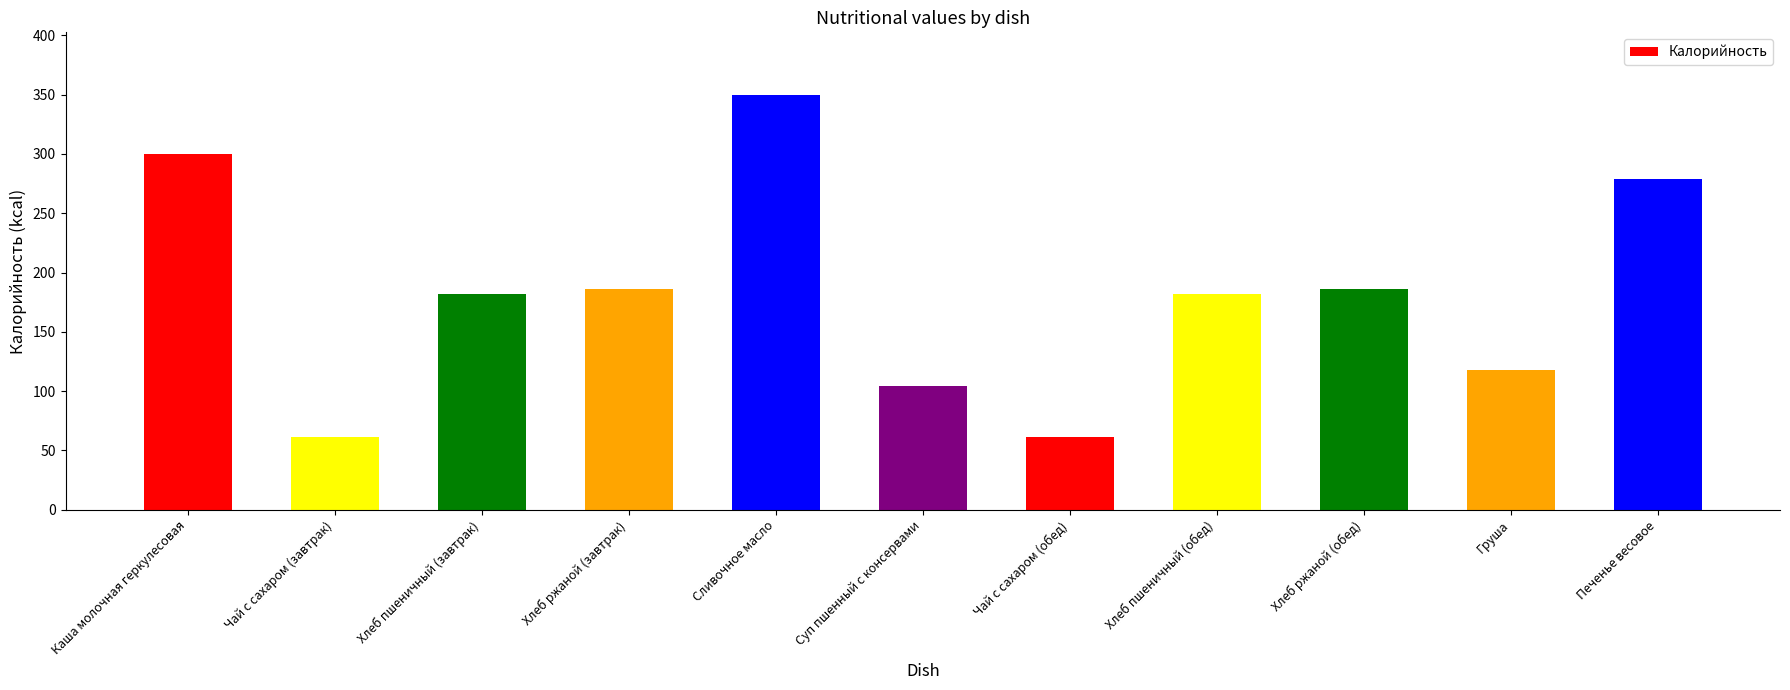

True or false: the data shows 61.5 at Чай с сахаром (обед).

True